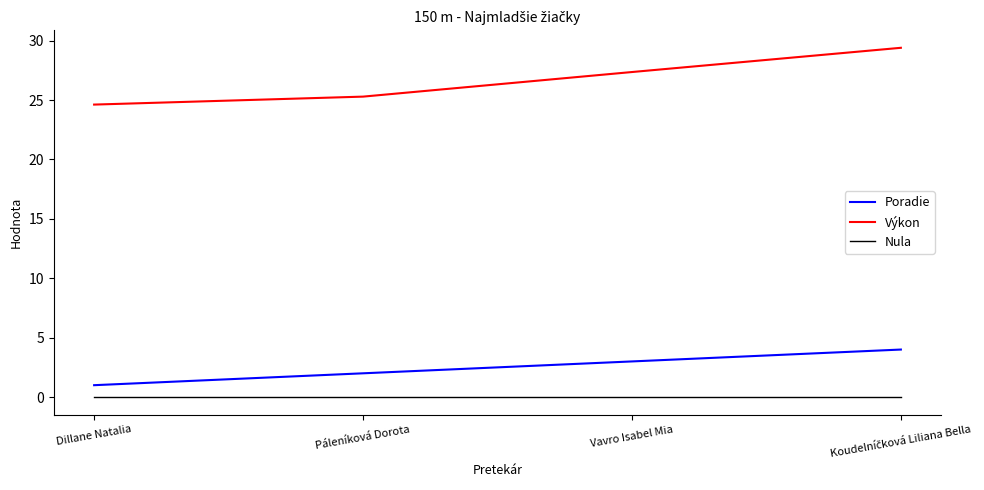

Which series changed the most between Dillane Natalia and Vavro Isabel Mia?

Výkon